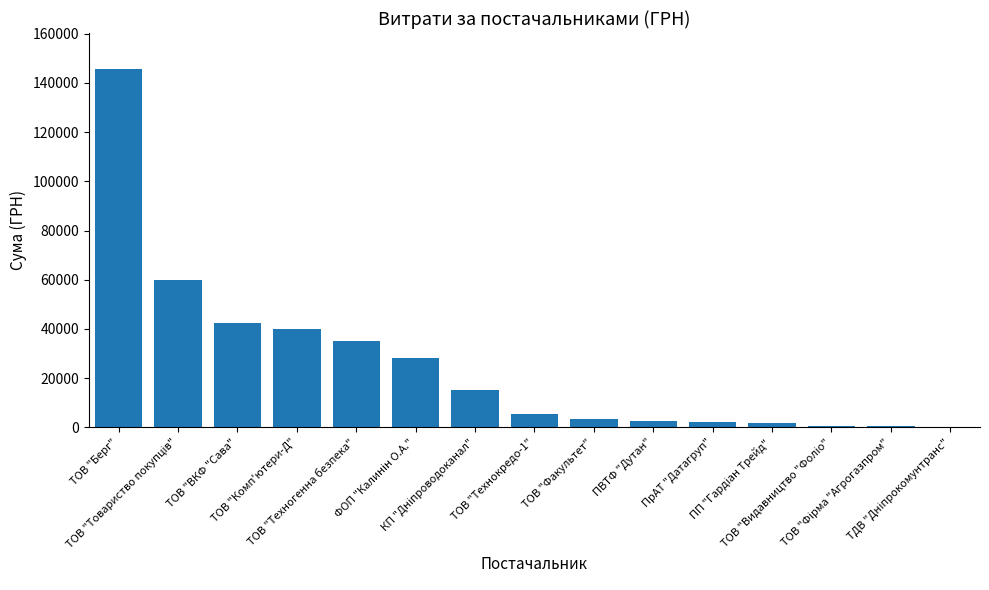

What is the sum of all values?

383288.3